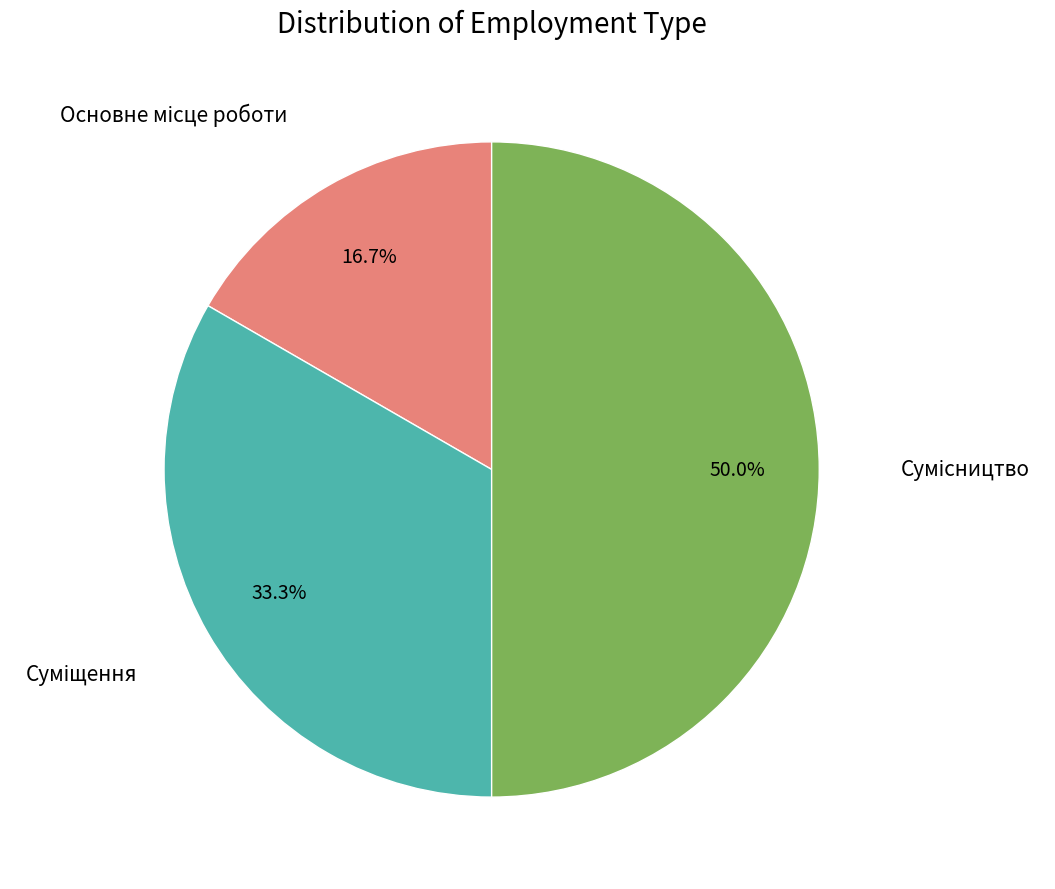

Is it true that Сумісництво is 50% of the pie?

True